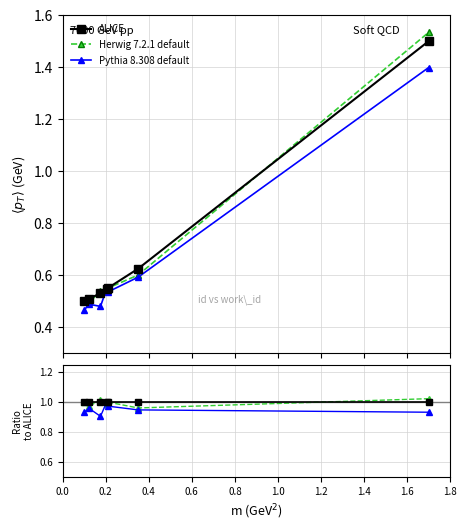

Which has a higher value, 1.2 or 0.2?

1.2